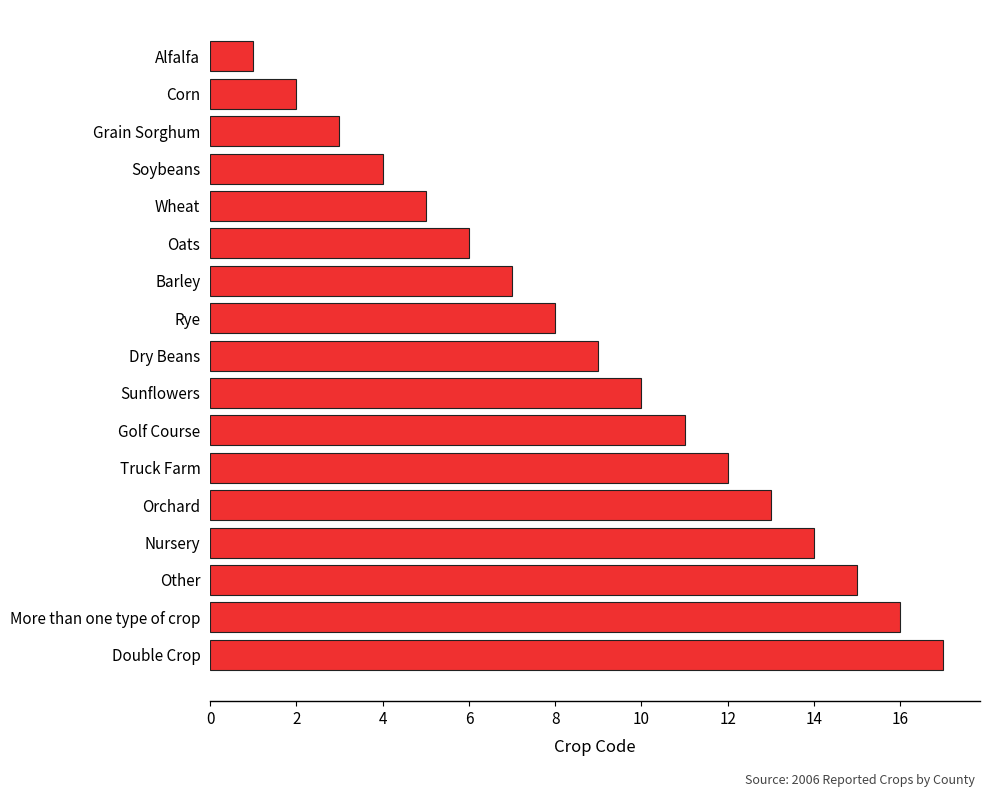

Reading bottom to top, extract all data points from this chart.

Double Crop=17	More than one type of crop=16	Other=15	Nursery=14	Orchard=13	Truck Farm=12	Golf Course=11	Sunflowers=10	Dry Beans=9	Rye=8	Barley=7	Oats=6	Wheat=5	Soybeans=4	Grain Sorghum=3	Corn=2	Alfalfa=1